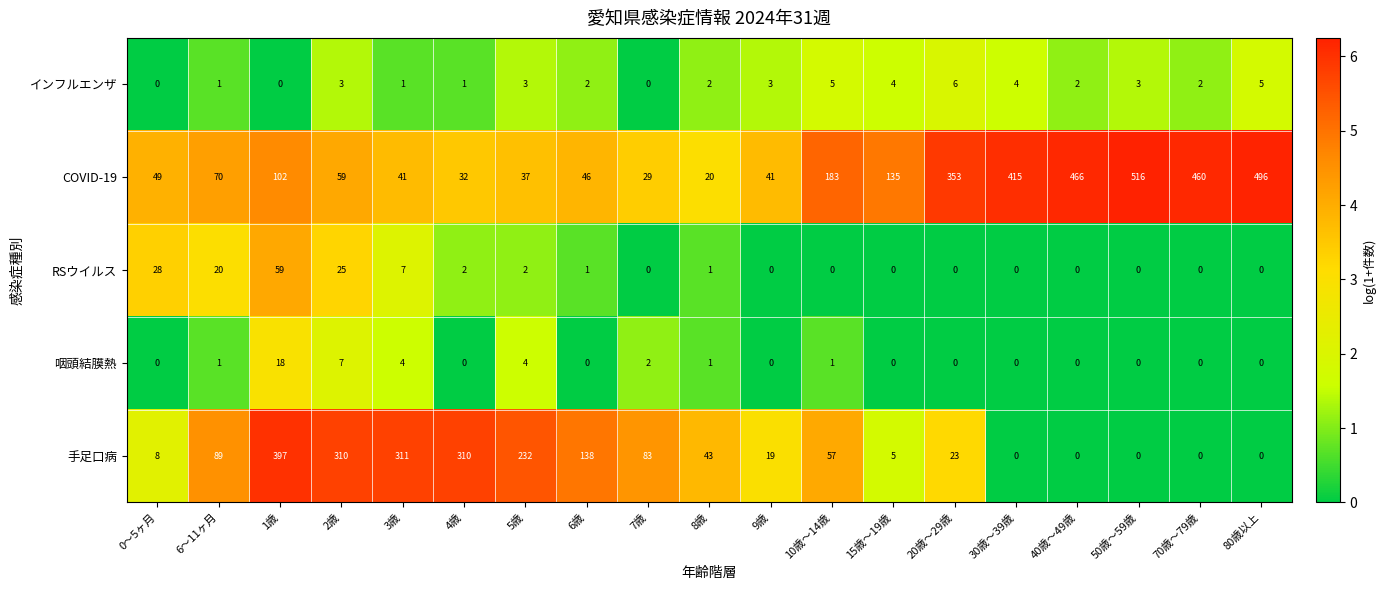

What is the difference between the second highest and second lowest values in the インフルエンザ series?

5